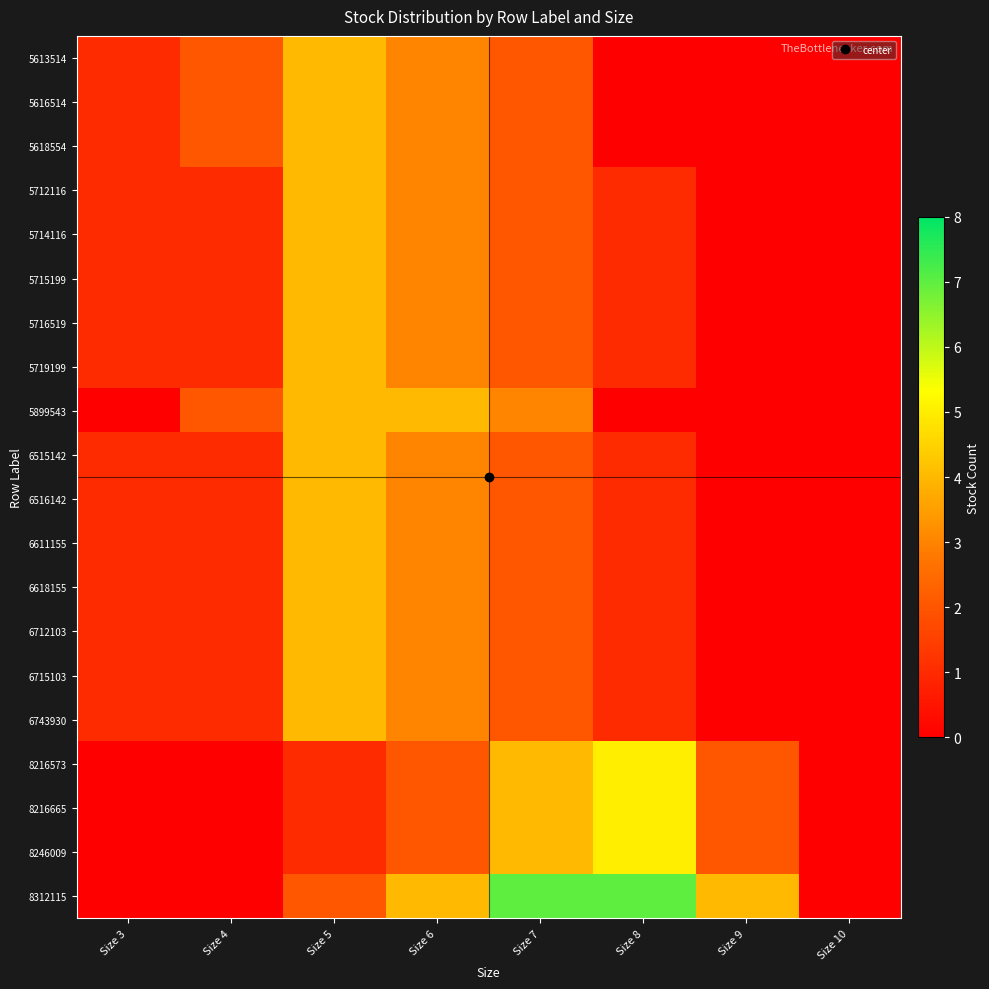

What is the spread (max minus min) of values at Size 4?

2